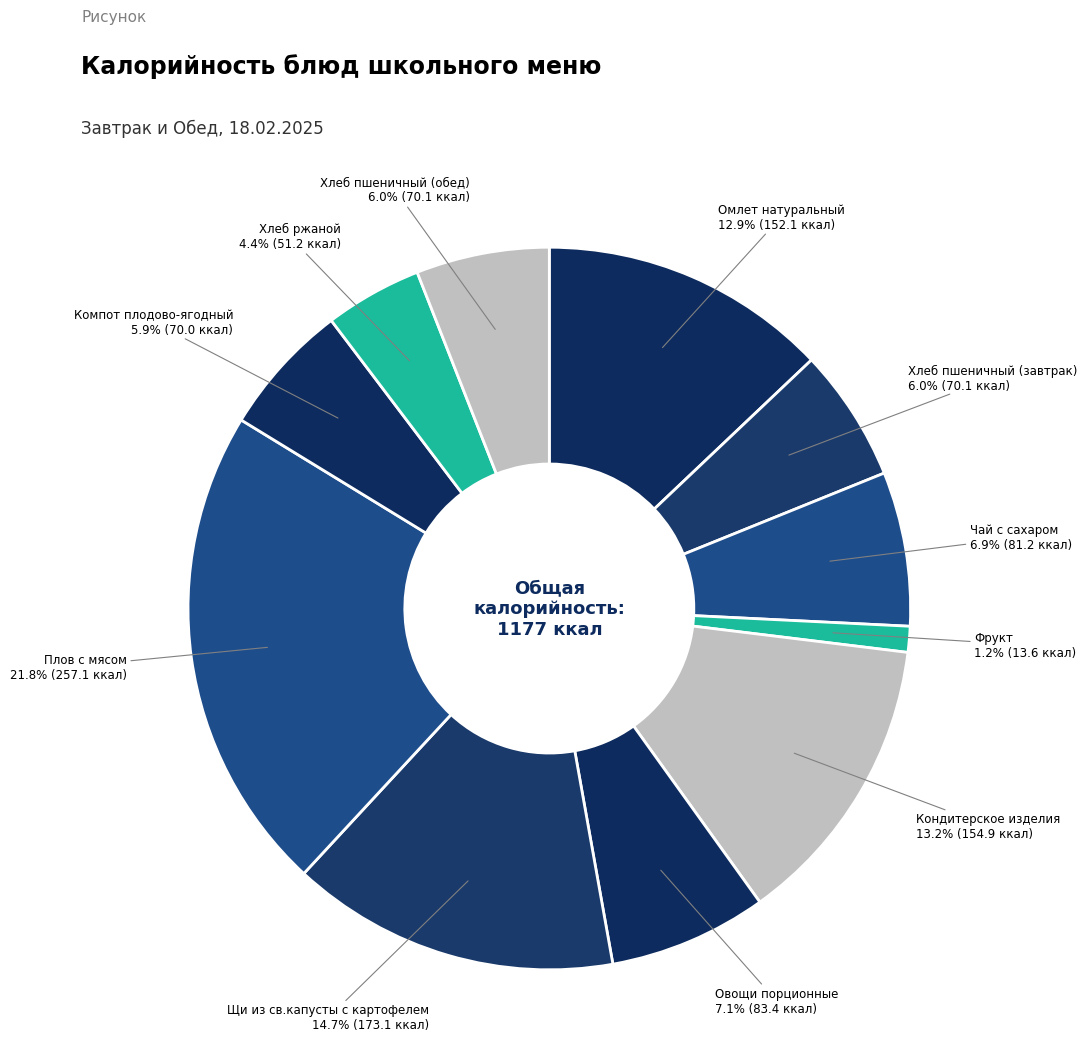

Combined, what portion of the pie is Фрукт and Плов с мясом?

23.0%